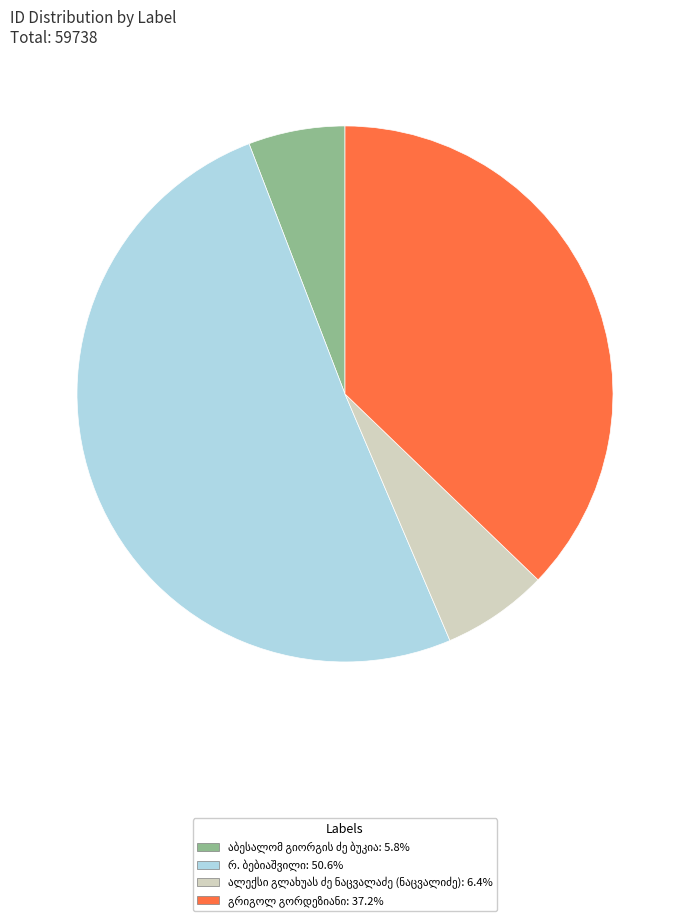

Is there any slice that represents more than half of the pie?

Yes